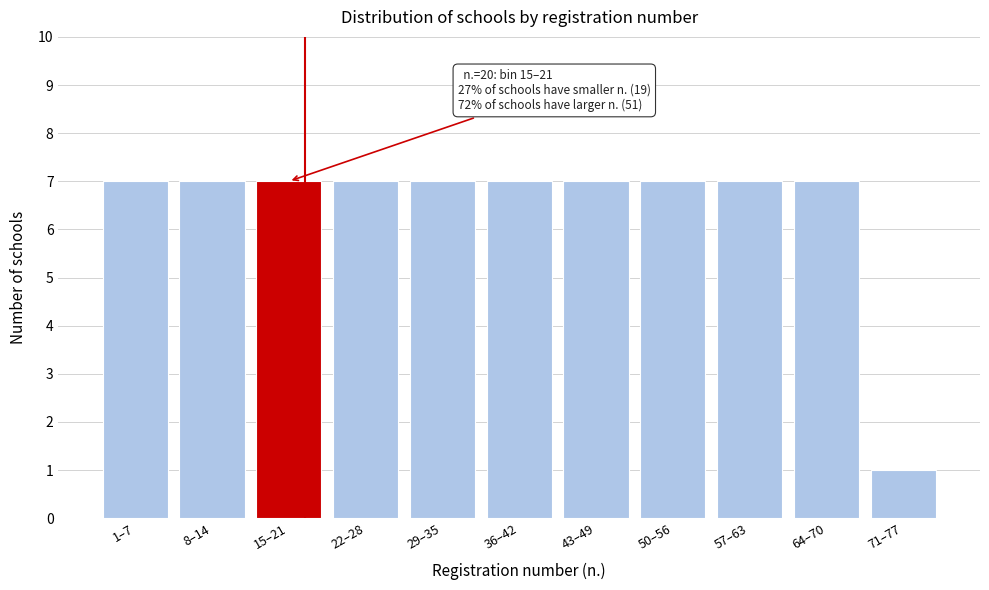

Reading left to right, what are all the values shown in this chart?

7	7	7	7	7	7	7	7	7	7	1